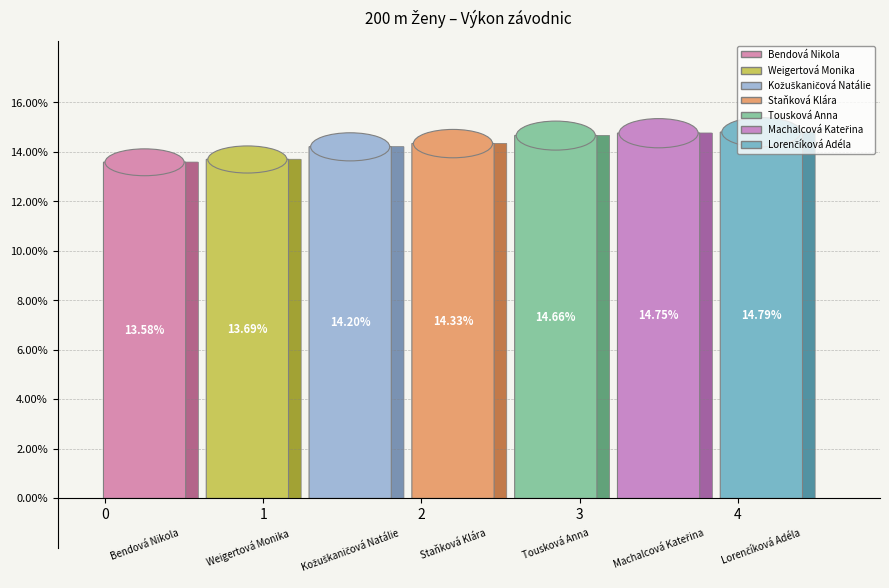

To the nearest percent, what is the average slice percentage?

14%